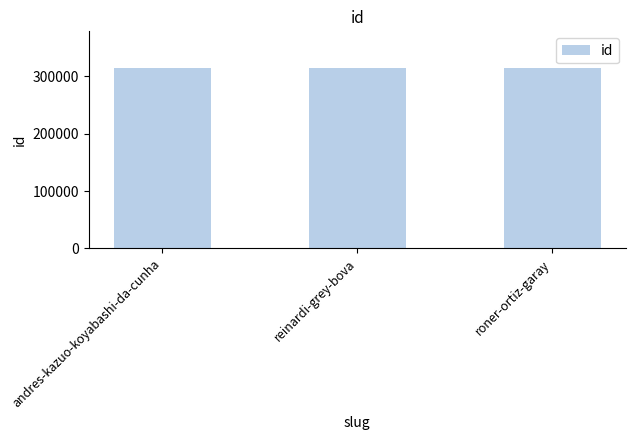

What is the approximate value at roner-ortiz-garay?

315486